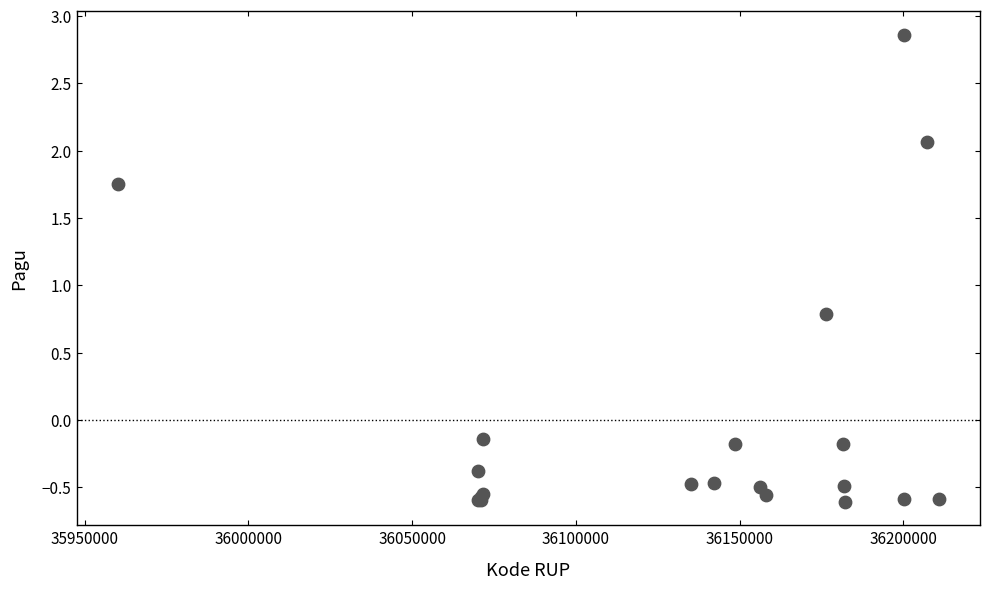

What Y value in the scatter plot is closest to 1?

0.8